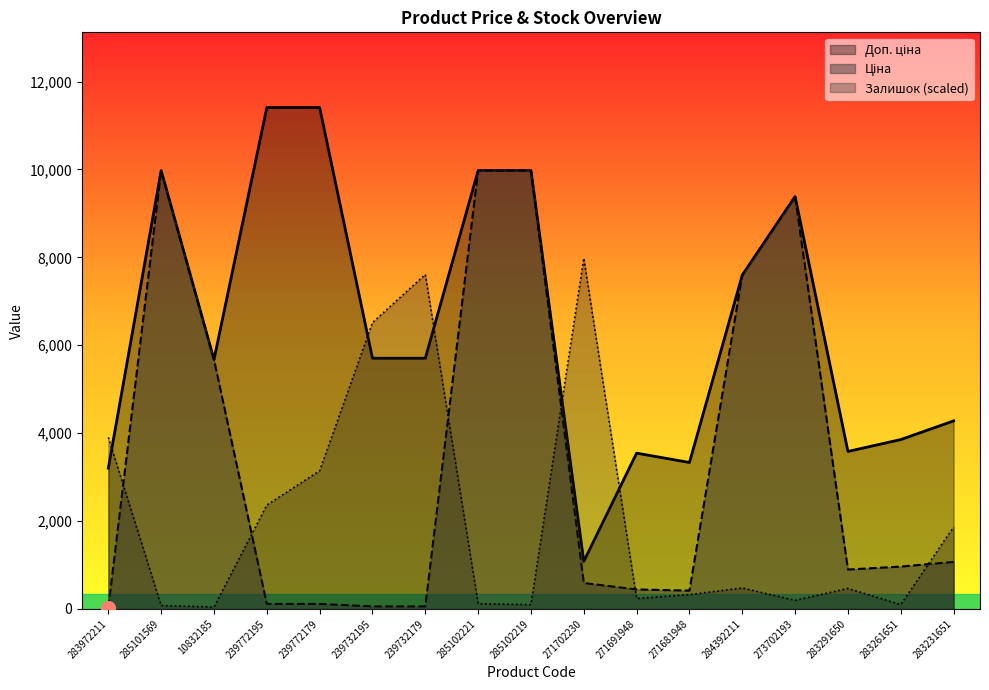

What are all the series names shown in the legend?

Ціна, Доп. ціна, Залишок